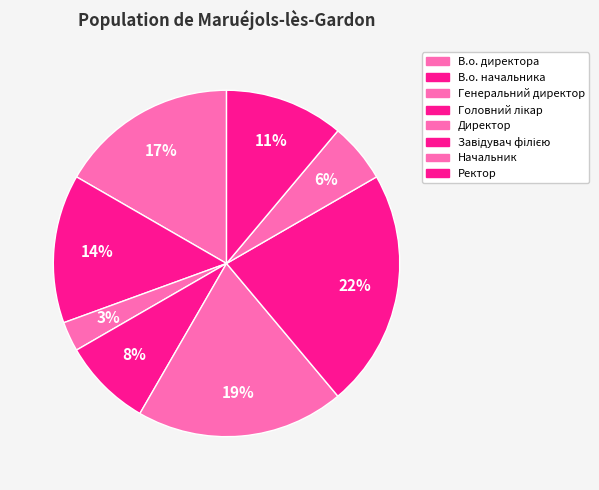

What percentage is the В.о. начальника slice, to the nearest percent?

14%